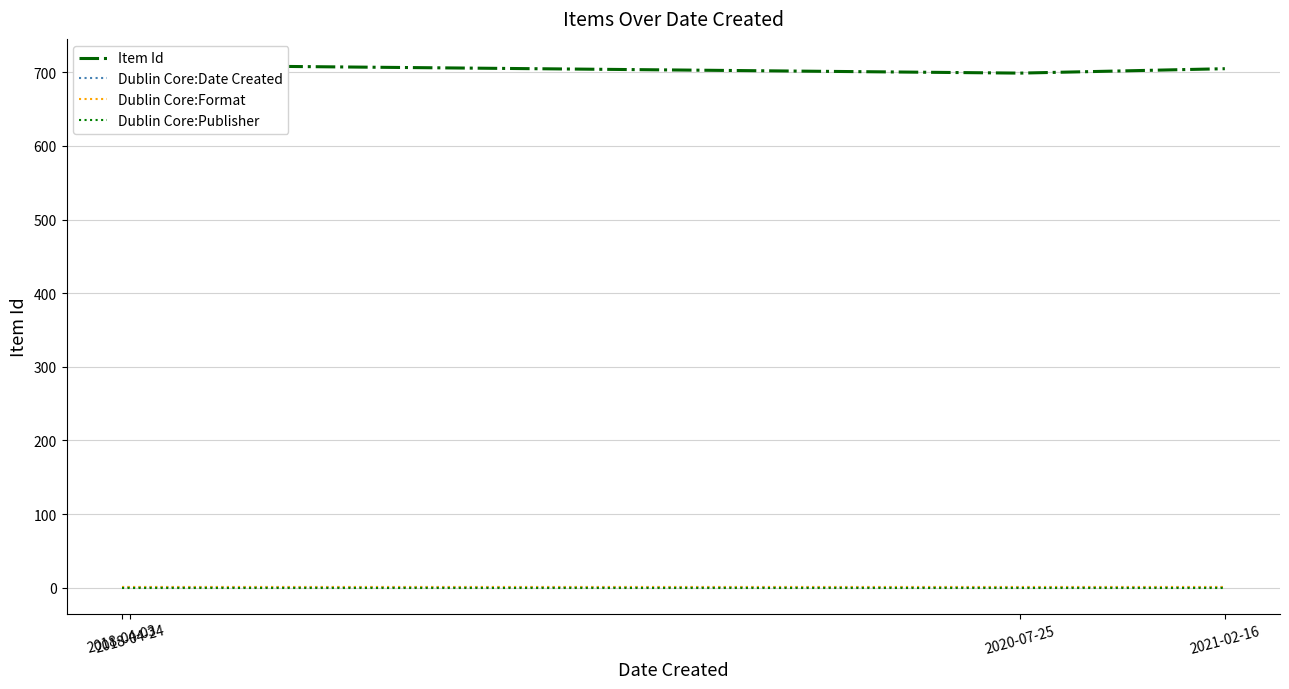

How many series are shown in this chart?

4